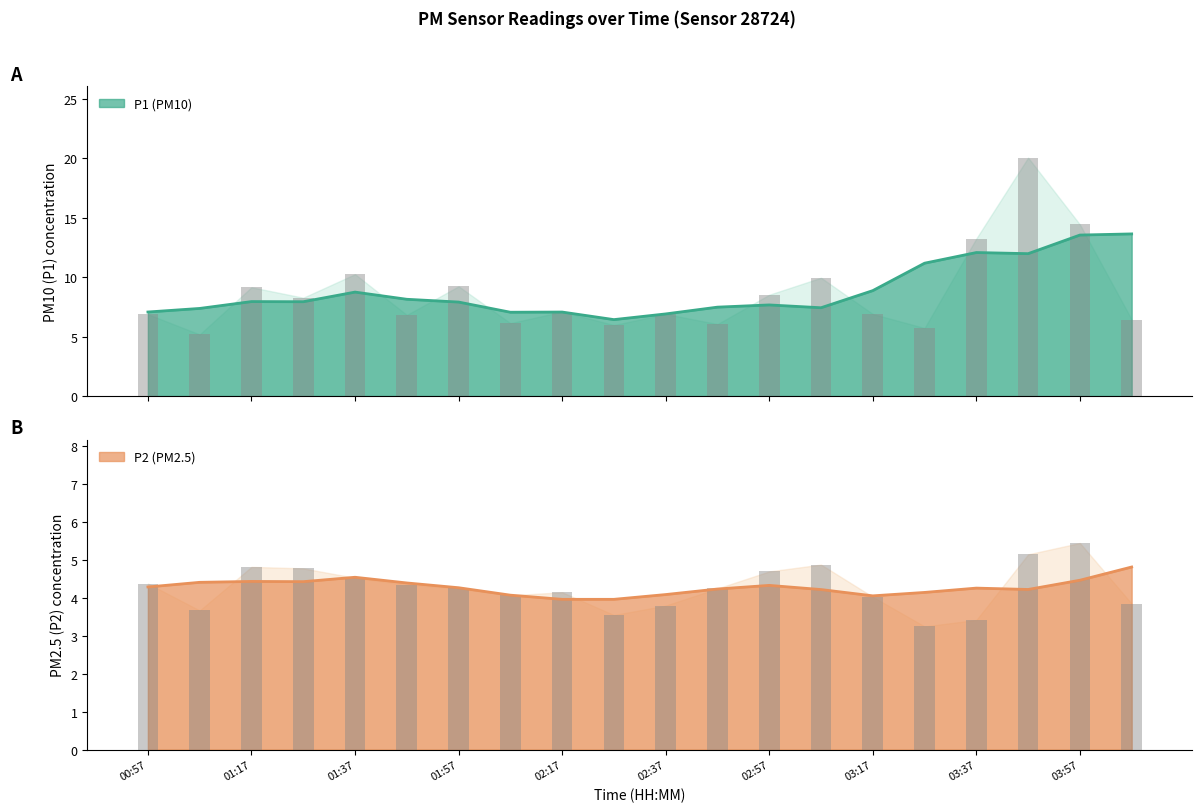

Rank the series by their average value, from lowest to highest.

P2, P1